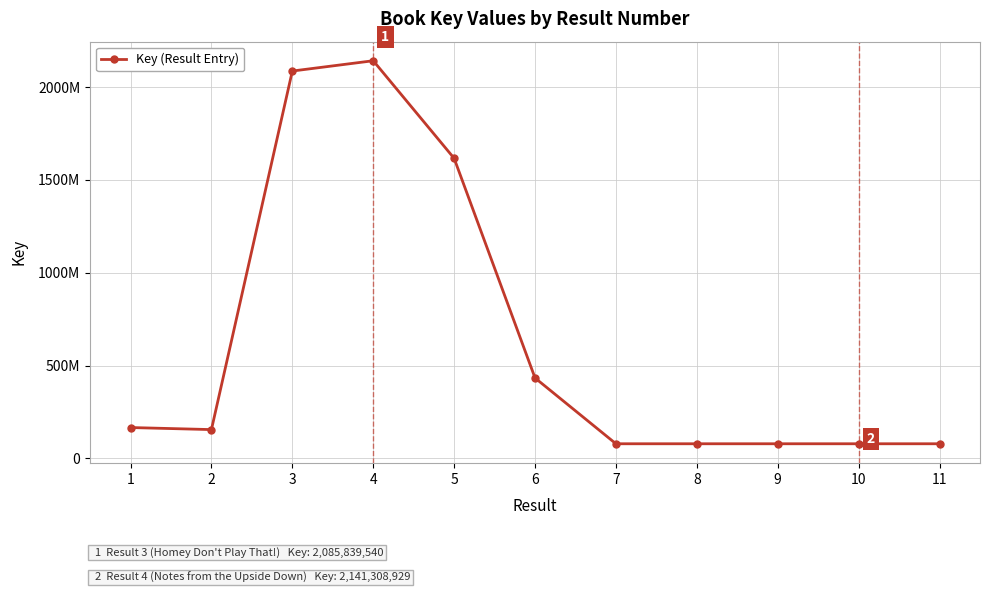

Is this an area chart (filled region under the line)?

No